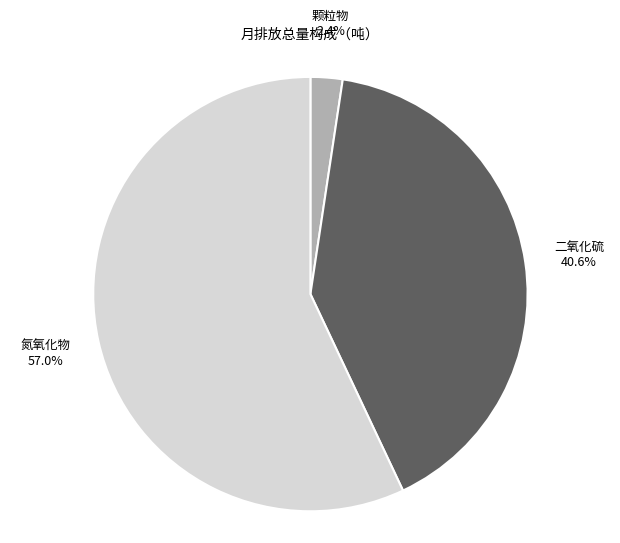

Is there any slice that represents more than half of the pie?

Yes